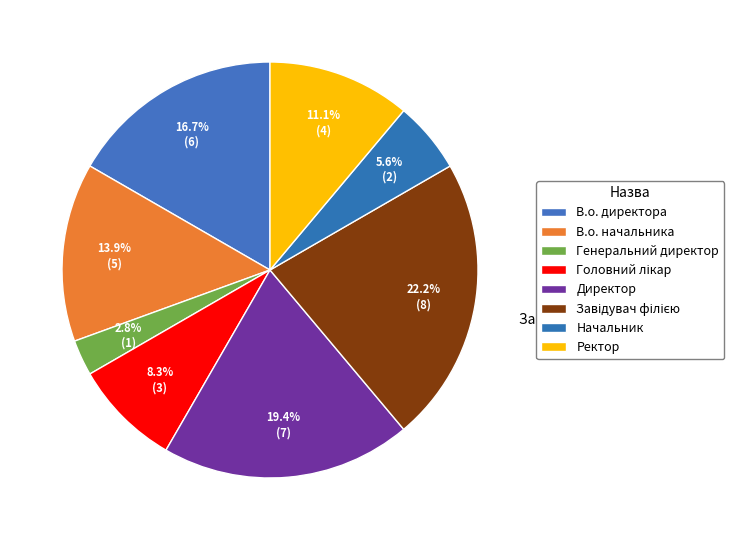

Count the number of slices in the pie.

8